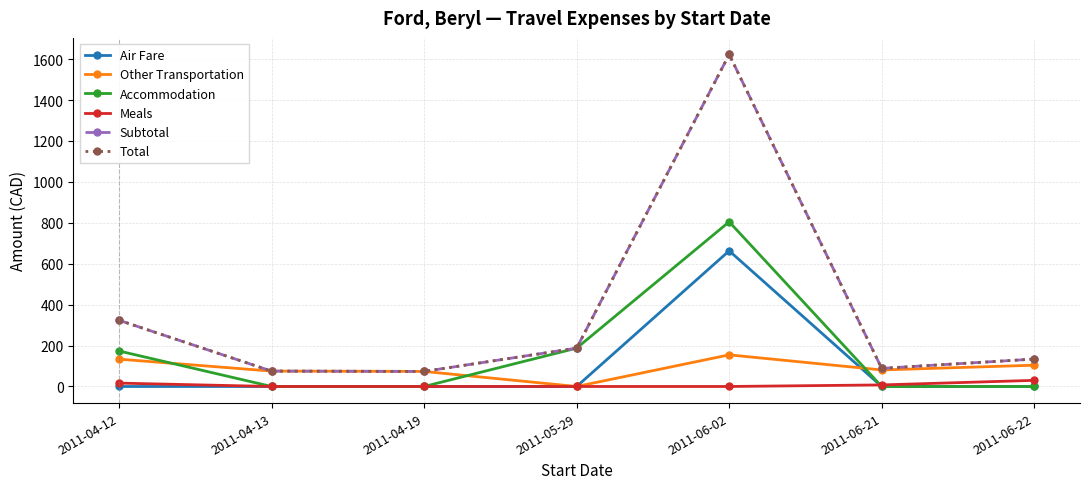

Does the chart have visible grid lines?

Yes